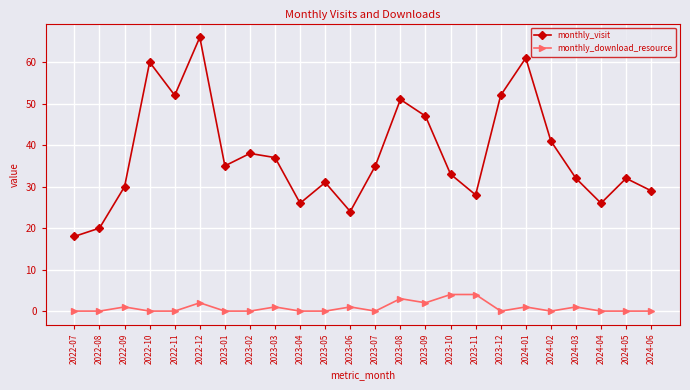

Does the chart have visible grid lines?

Yes